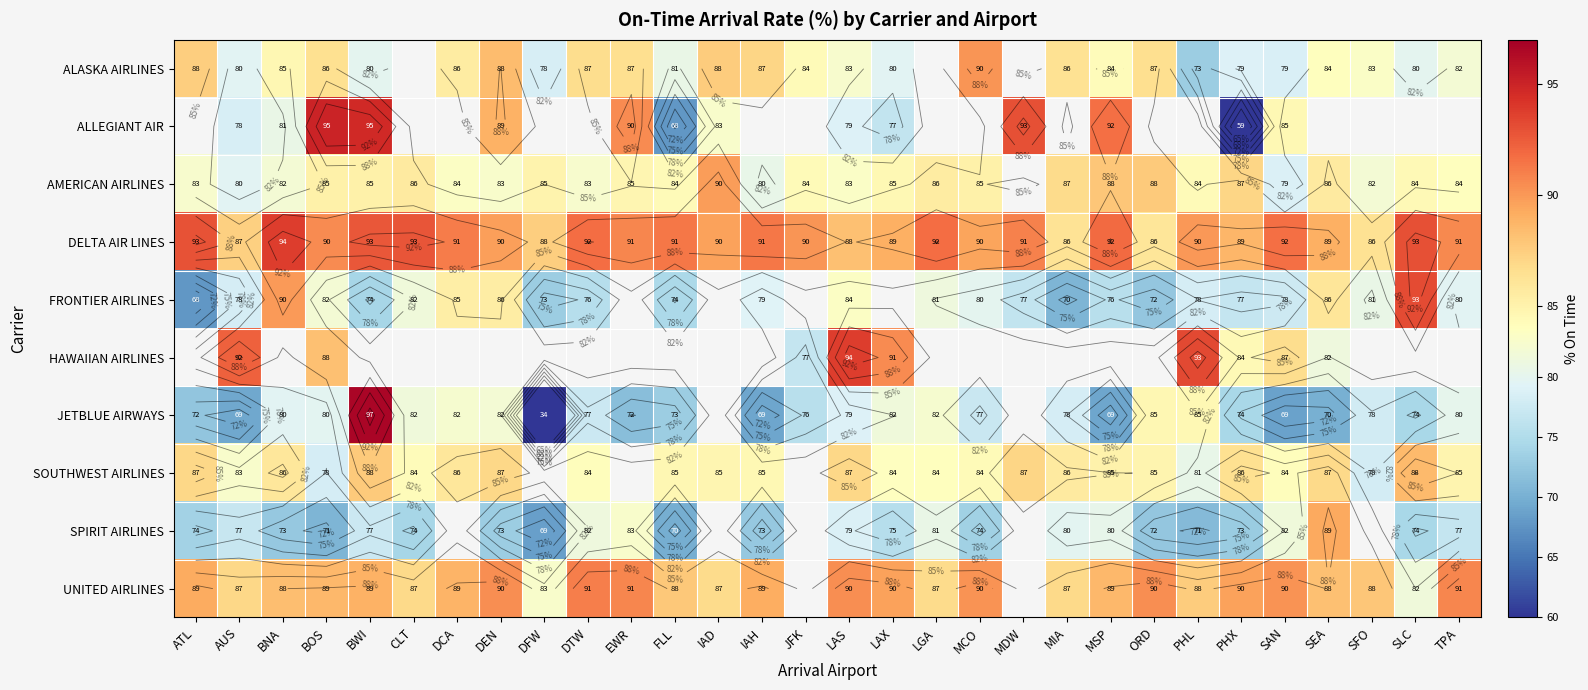

What is the difference between the maximum and minimum values in the DELTA AIR LINES series?

7.7